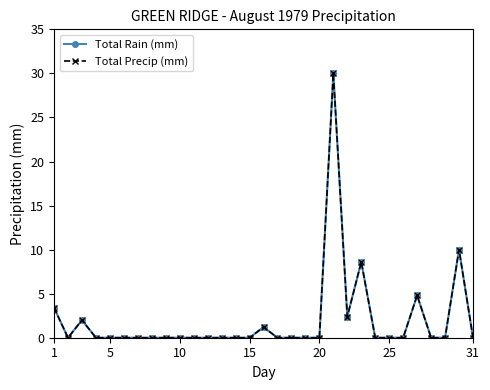

True or false: Total Precip (mm) has more than 0 points higher than both neighbors.

True